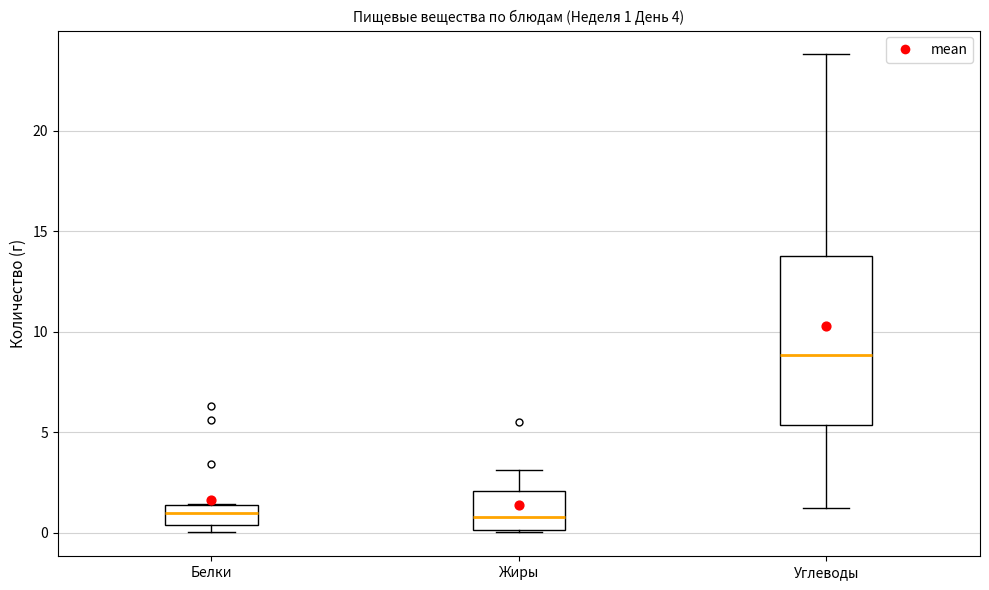

Comparing the boxes themselves (not the whiskers), which one is the tallest?

Углеводы